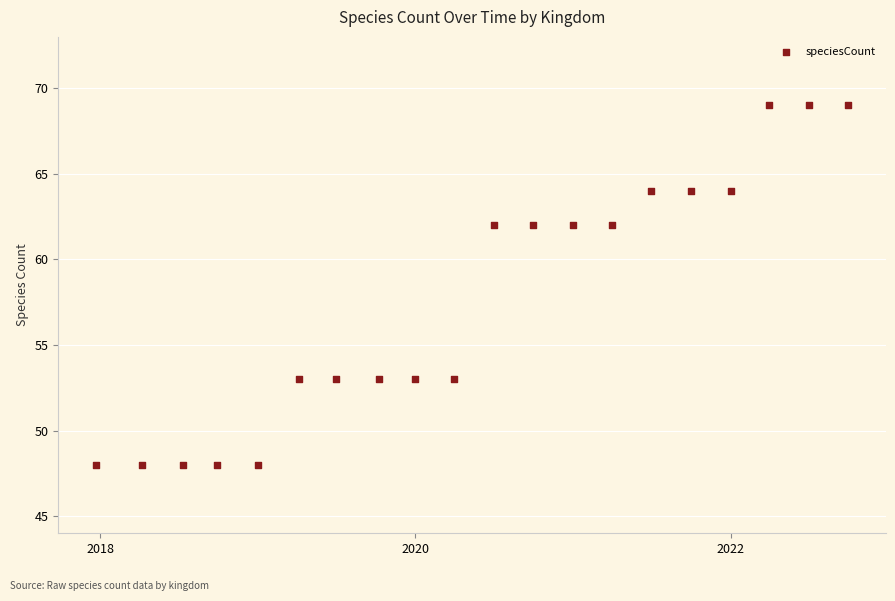

What is the range of Y values (max minus min)?

21